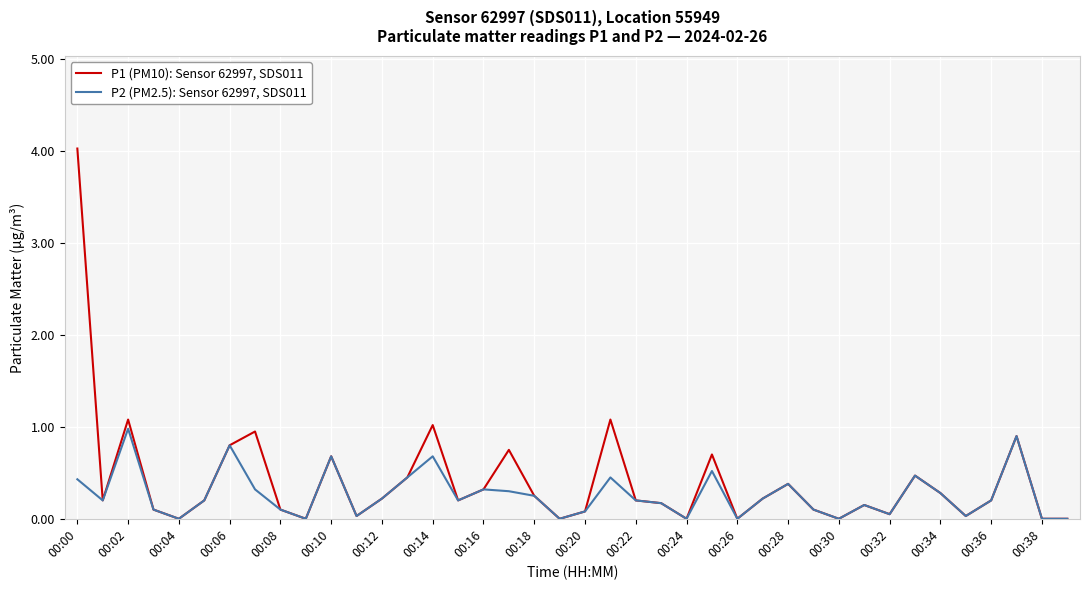

Which series has the widest spread of values?

P1 (PM10): Sensor 62997, SDS011